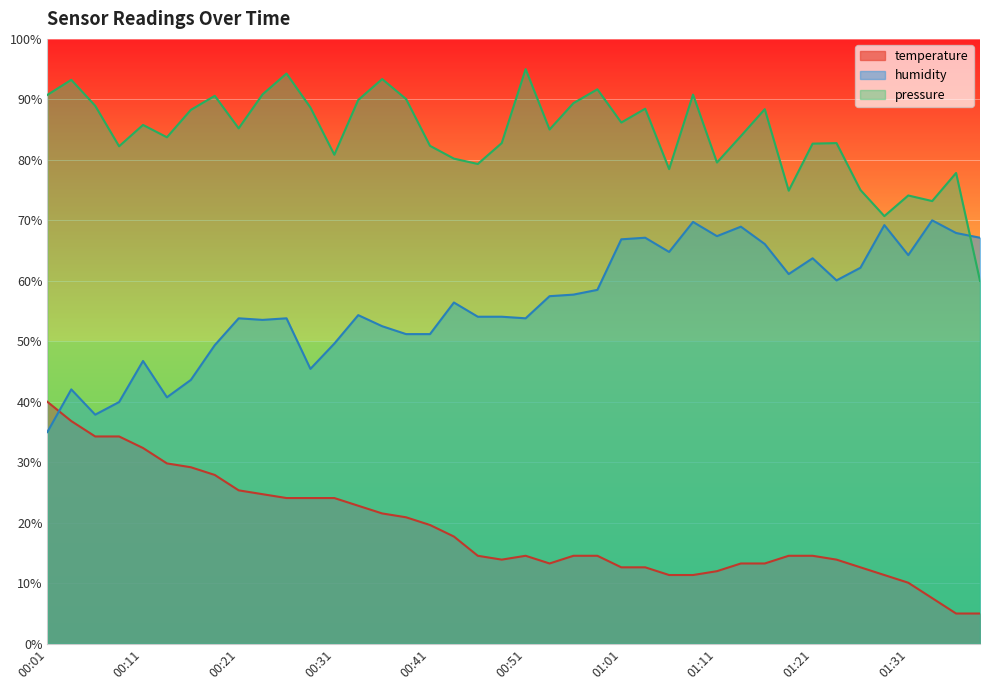

Which series has the widest spread of values?

temperature